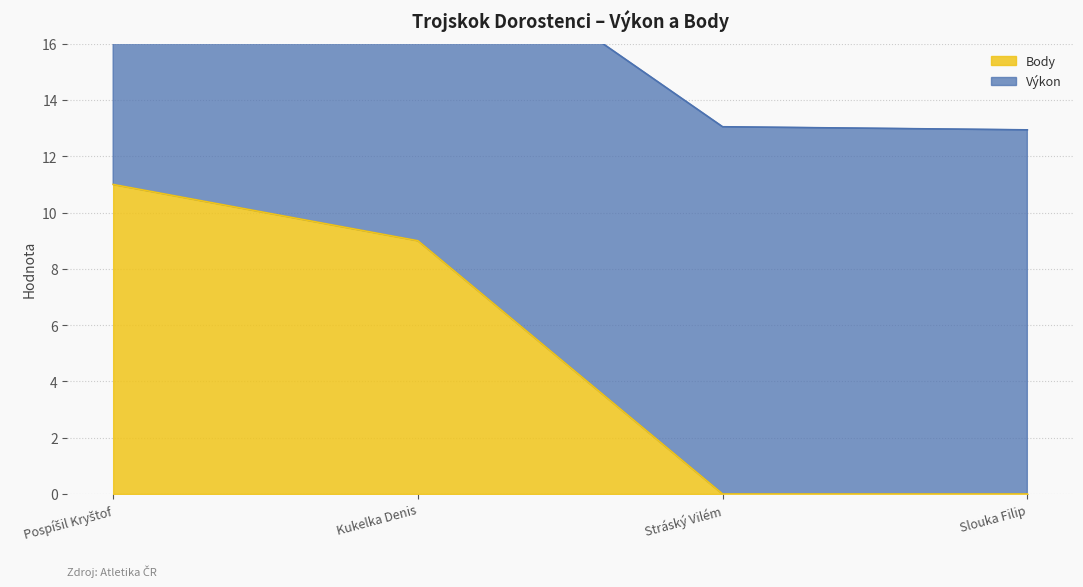

At which label does the data first exceed 9?

Pospíšil Kryštof